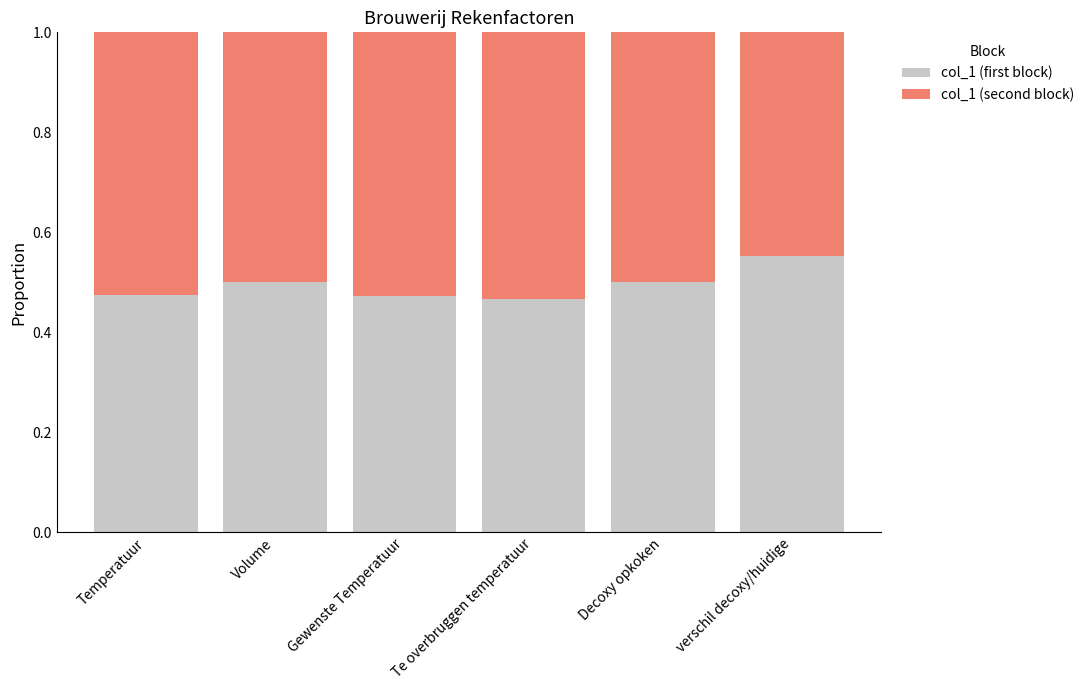

What is the sum of the col_1 (first block) values at Gewenste Temperatuur and Decoxy opkoken?

1.0